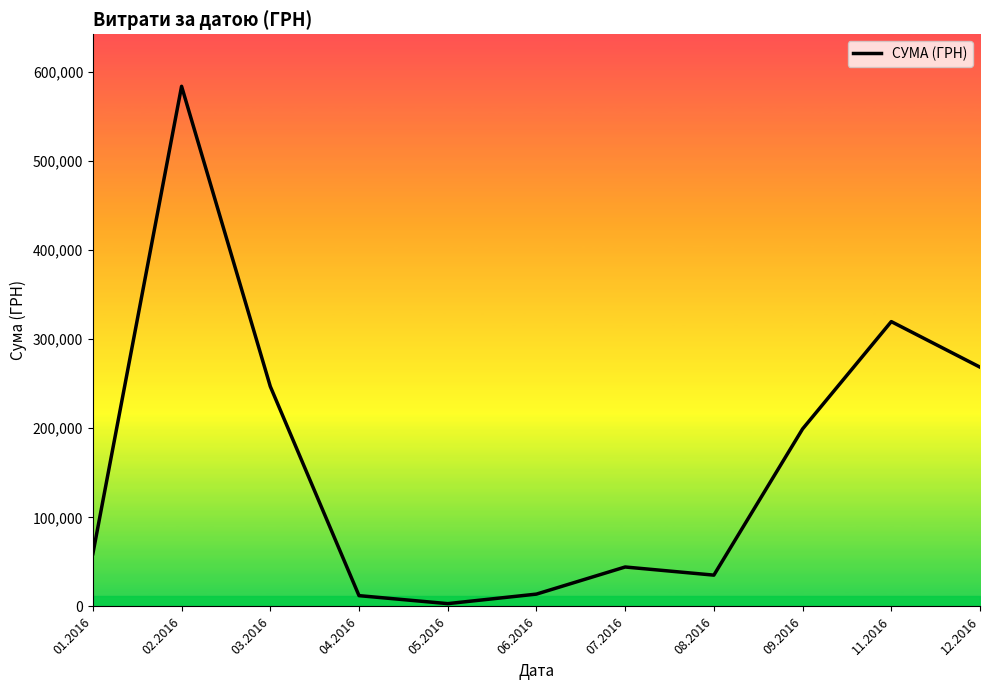

What is the greatest value displayed?

583556.1